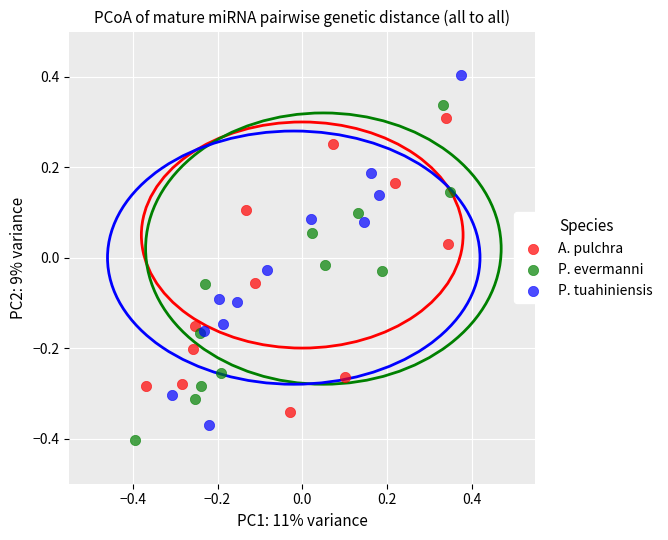

What are all the series names shown in the legend?

A. pulchra, P. evermanni, P. tuahiniensis